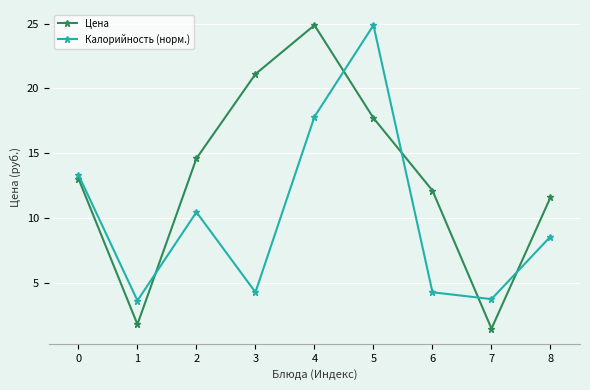

The Калорийность (норм.) series shows 4.3 at 6. True or false?

True